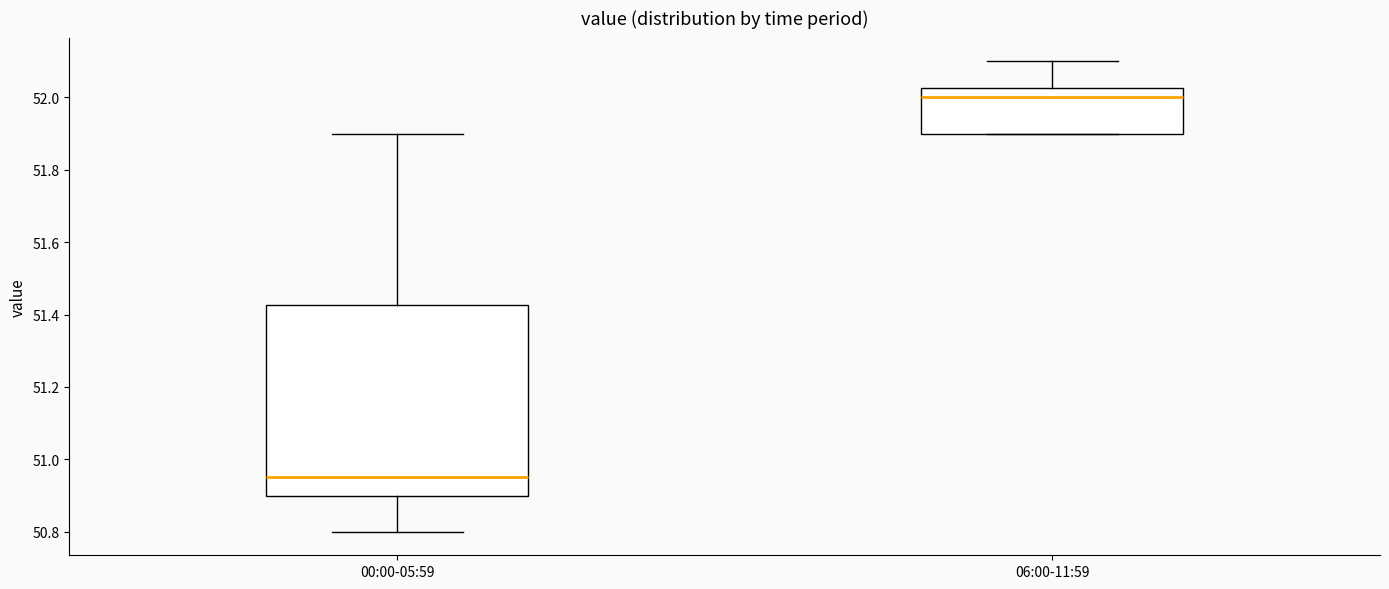

Reading left to right, read every box against the y-axis: the position of its median line, the range the box covers, and the ends of its whiskers. The values are not printed on the chart, so give them approximately, as read against the axis.

00:00-05:59: median 50.96, box 50.90 to 51.42, whiskers 50.80 to 51.90
06:00-11:59: median 52.00, box 51.90 to 52.02, whiskers 51.90 to 52.10